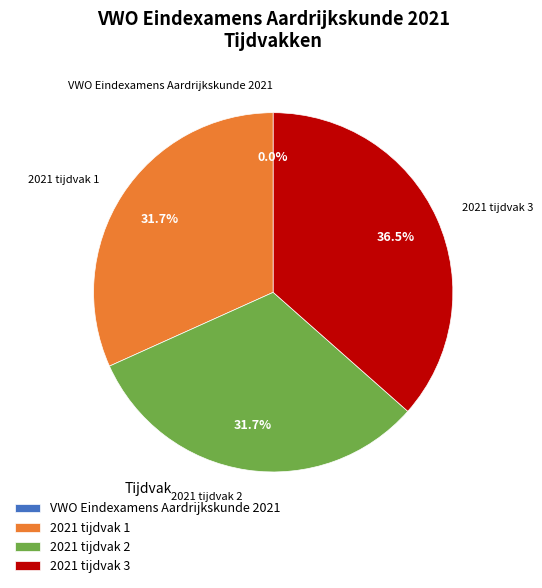

Combined, do 2021 tijdvak 3 and 2021 tijdvak 1 account for over 50%?

Yes